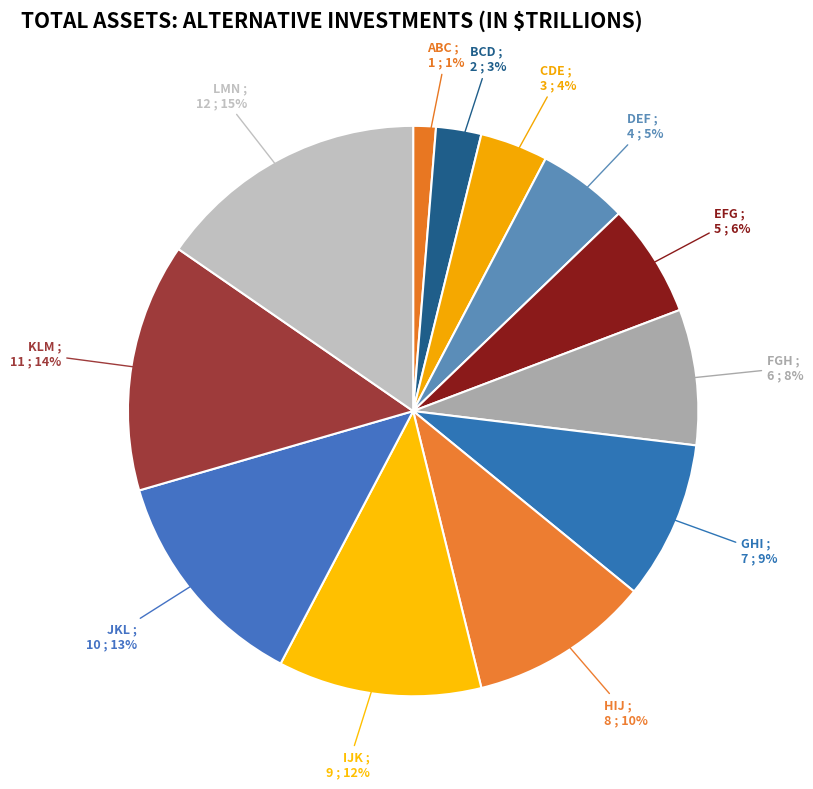

To the nearest percent, what percentage of the pie is LMN?

15%